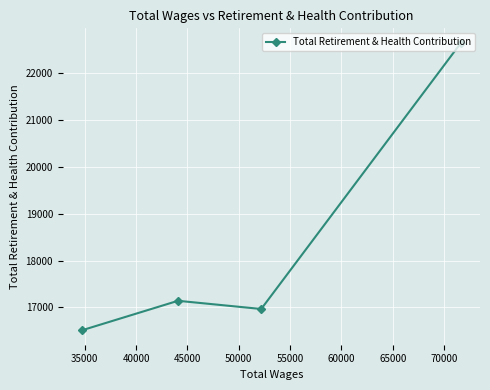

What is the maximum value shown in the chart?

22653